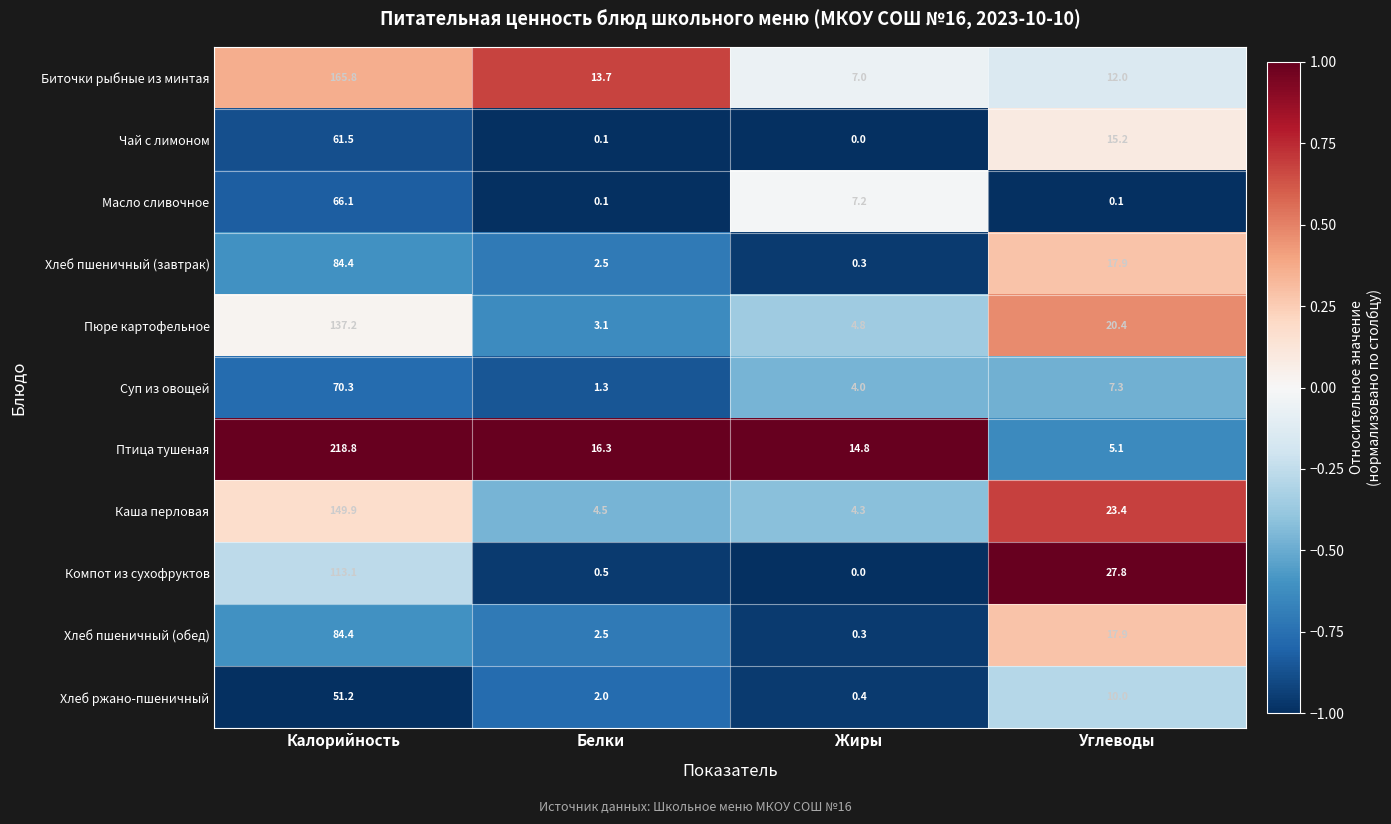

How many data points does each series have?

4